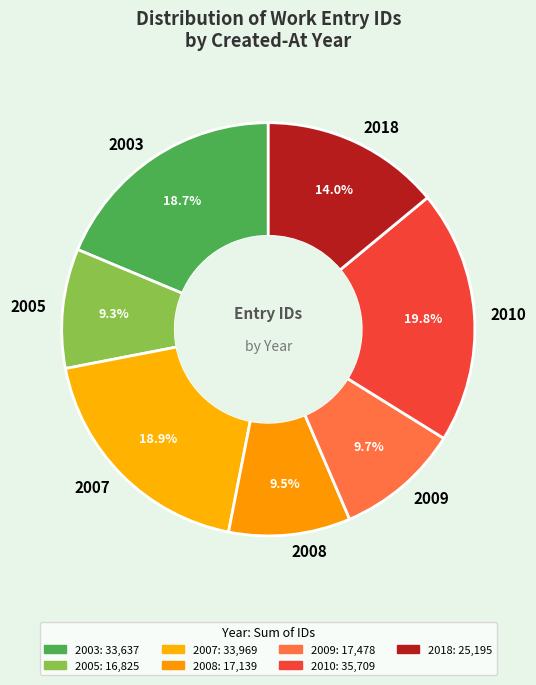

What is the ratio of the value at 2008 to the value at 2018?

0.7